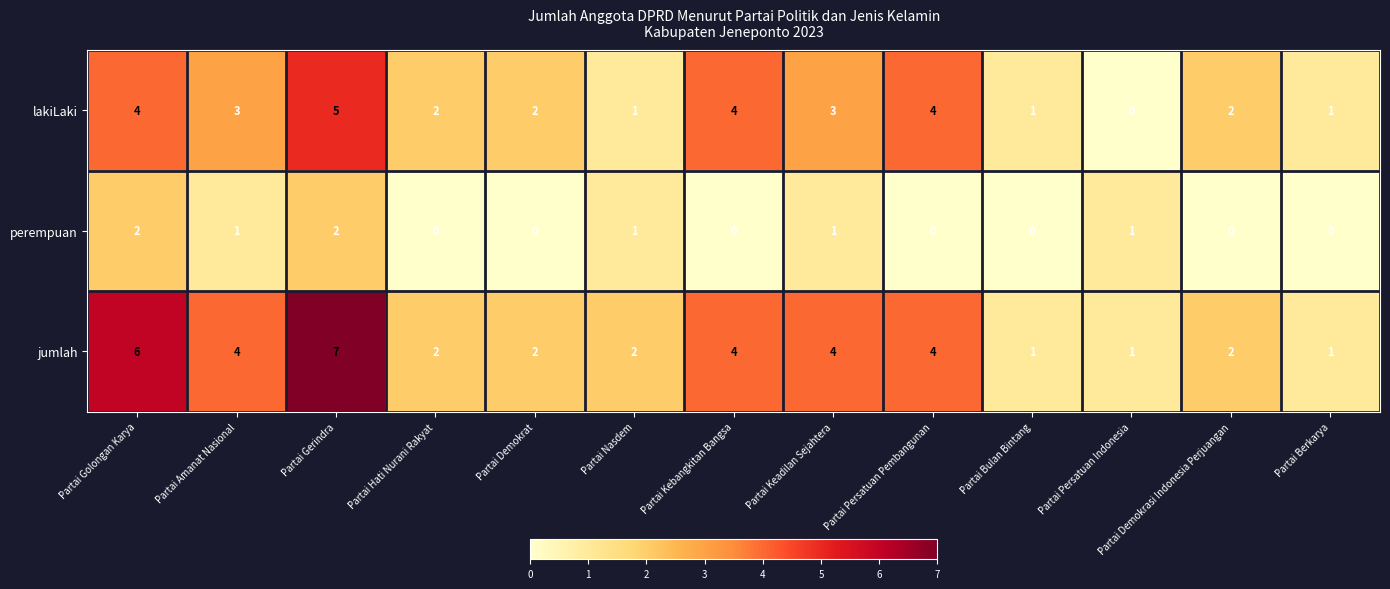

List the series in order of their peak value, highest first.

jumlah, lakiLaki, perempuan